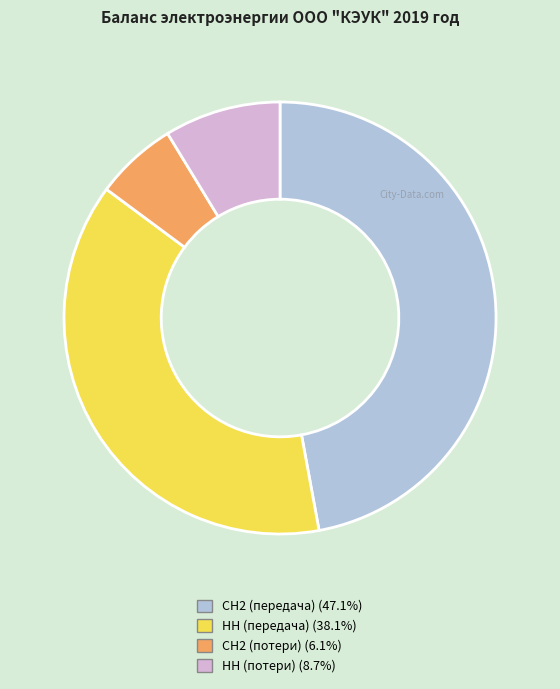

Rank the categories by value from lowest to highest.

СН2 (потери), НН (потери), НН (передача), СН2 (передача)